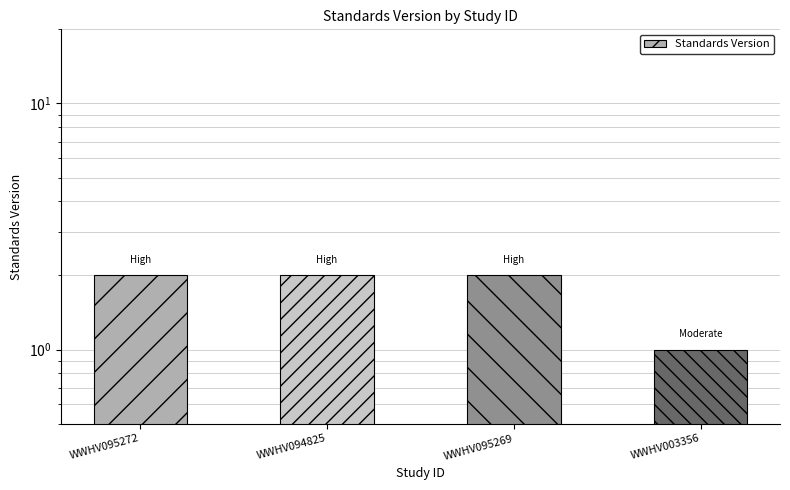

At which label is the value closest to 1?

WWHV003356